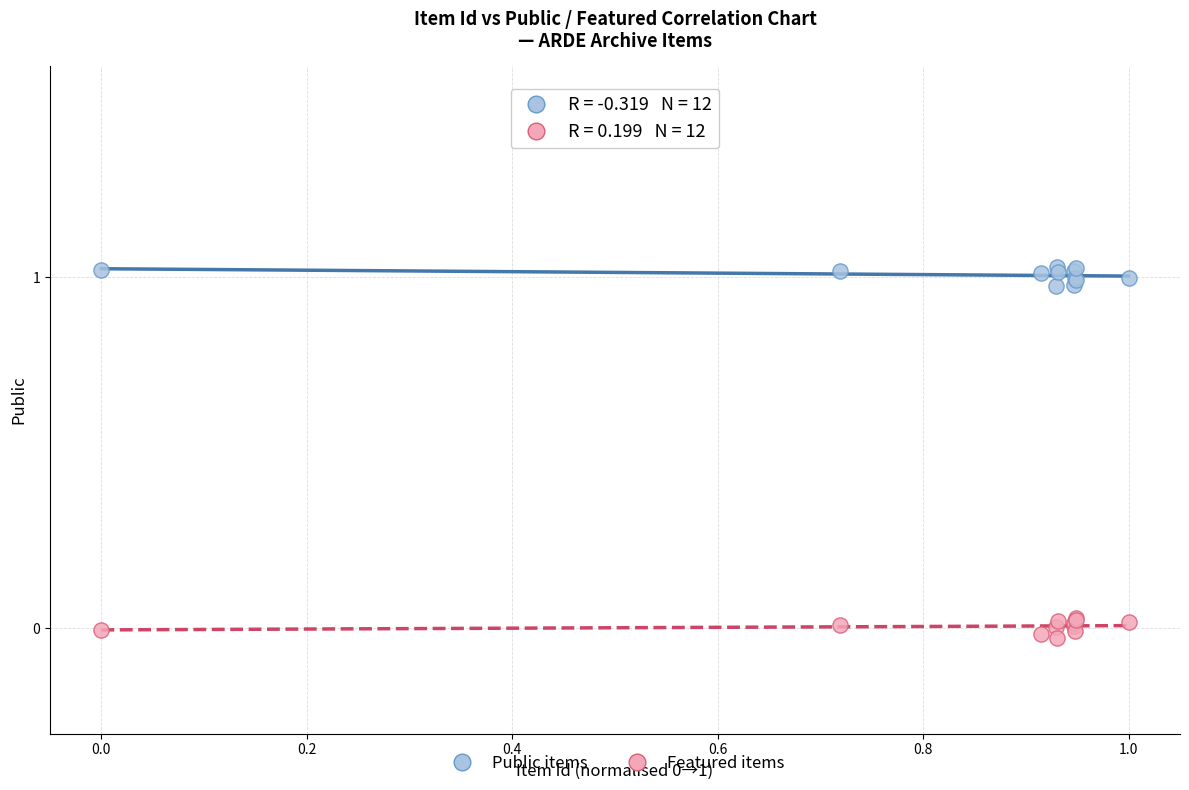

Which series reaches the maximum Y coordinate?

Public items